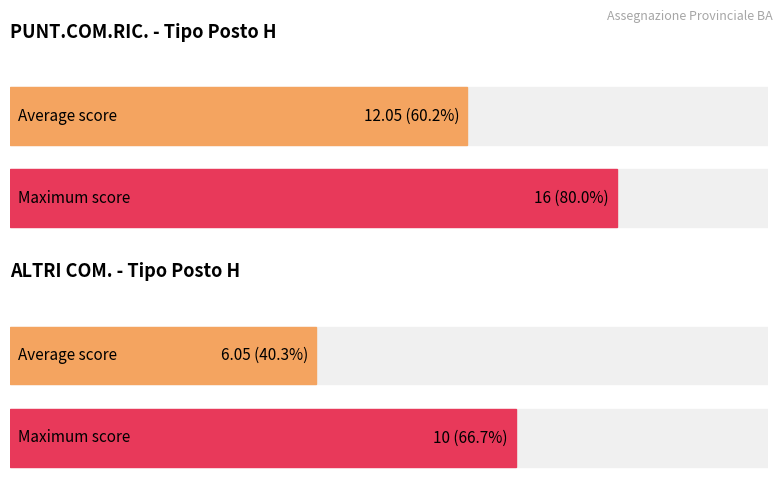

Rank the series at H from highest to lowest value.

PUNT.COM.RIC., ALTRI COM.